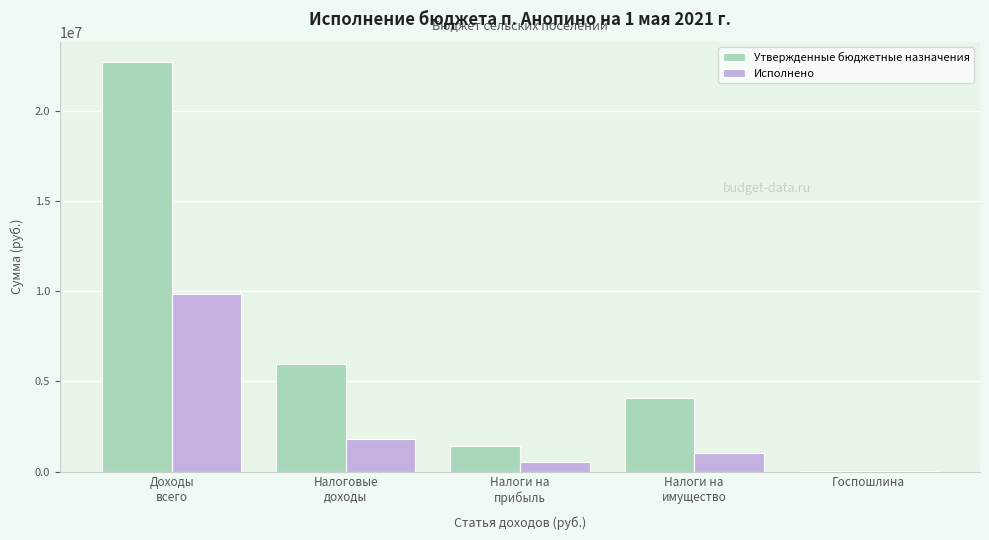

Which series has the largest total across all categories?

Утвержденные бюджетные назначения